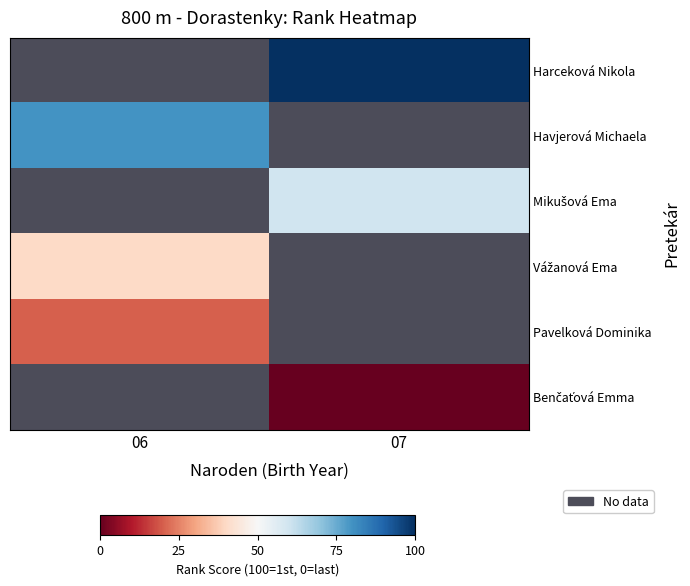

Which category has the lowest value across all series?

07